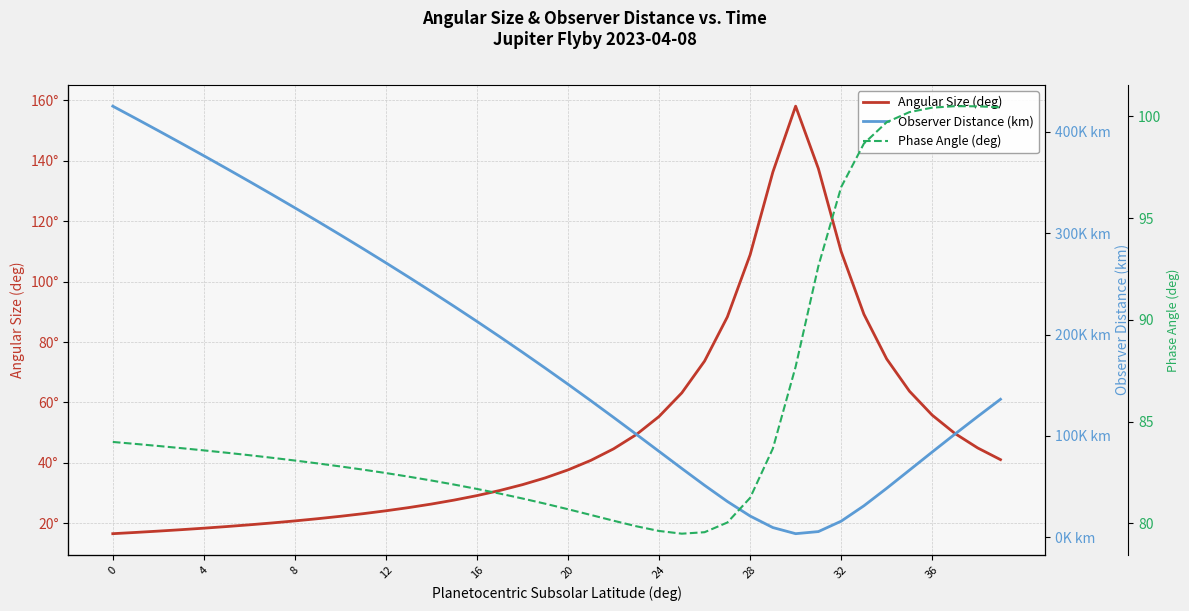

Is it true that Angular Size (deg) equals 11.7 at 16?

False